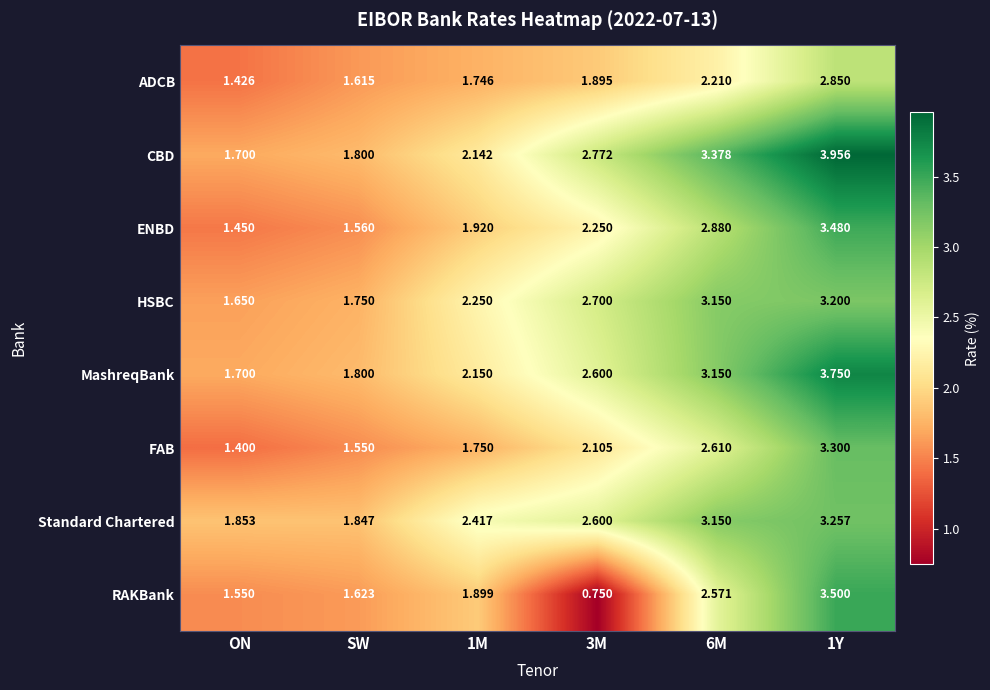

Which series has the largest total across all categories?

CBD